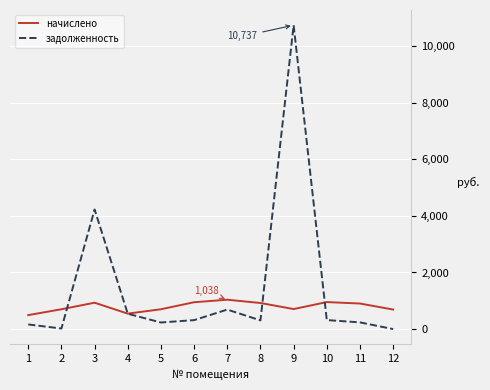

At which category is the sum across all series the highest?

9